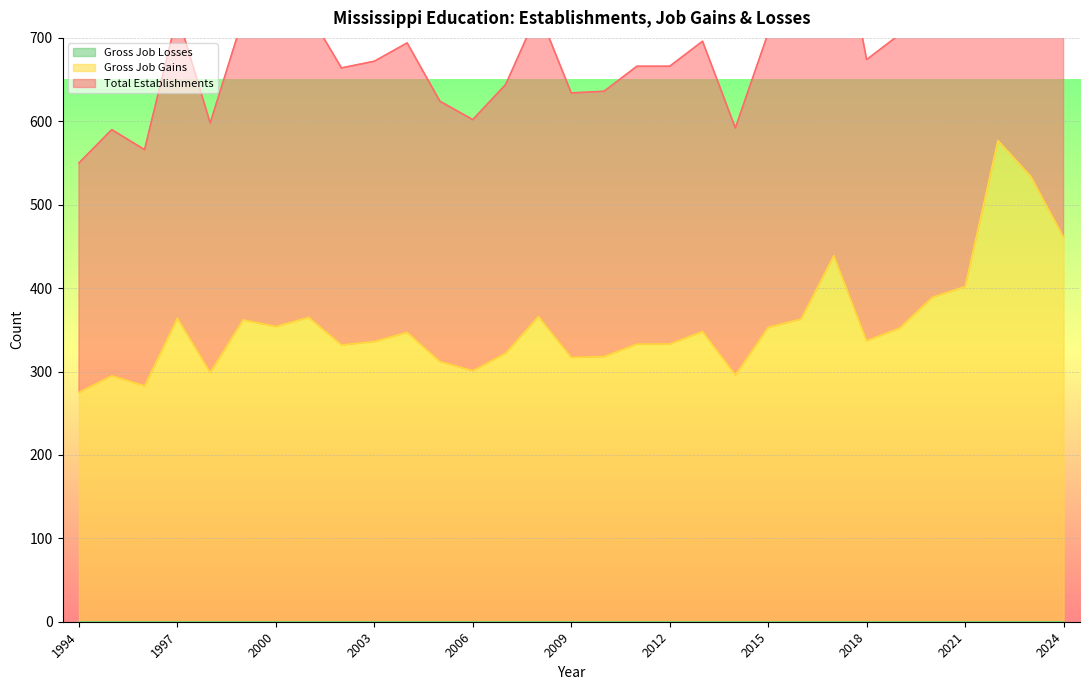

What is the lowest value of the Gross Job Gains series?

275